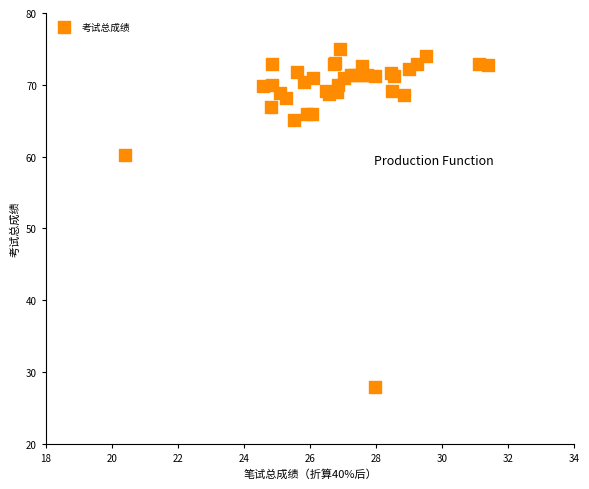

What Y value in the scatter plot is closest to 51?

60.2